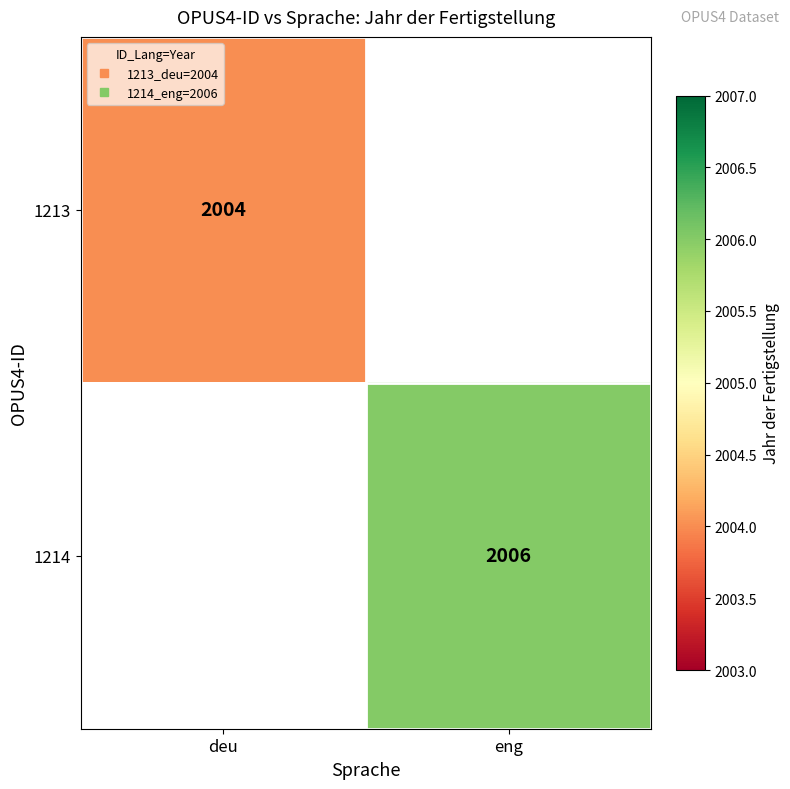

The value of 1214 at eng is 458.7. True or false?

False